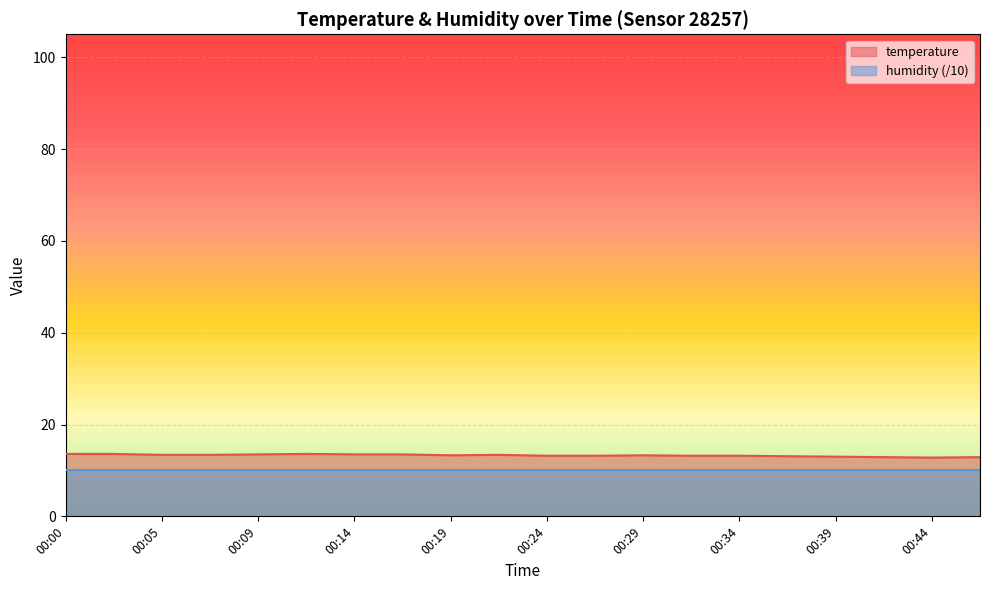

Reading left to right, extract all data points from this chart.

00:00=13.6	00:02=13.6	00:05=13.4	00:07=13.4	00:09=13.5	00:12=13.6	00:14=13.5	00:17=13.5	00:19=13.3	00:22=13.4	00:24=13.2	00:26=13.2	00:29=13.3	00:31=13.2	00:34=13.2	00:36=13.1	00:39=13.0	00:41=12.9	00:44=12.8	00:46=12.9